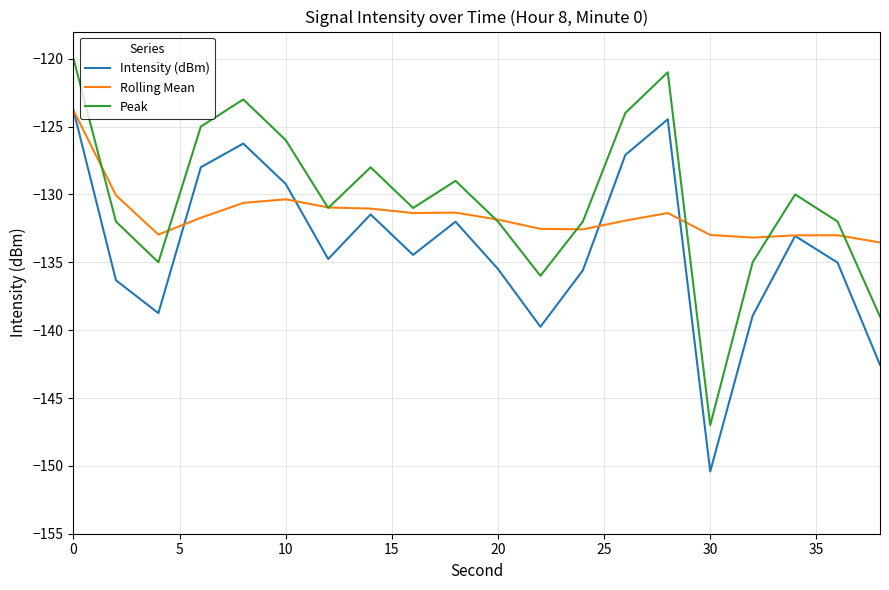

Count the number of categories in the chart.

20